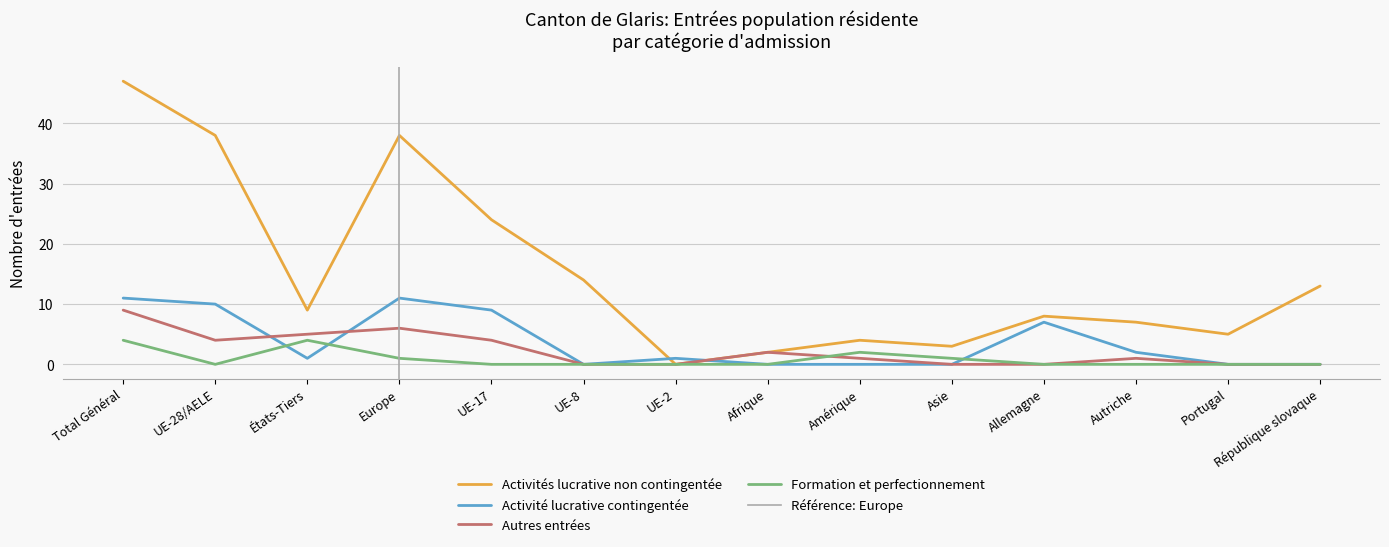

At which category is the sum across all series the highest?

Total Général